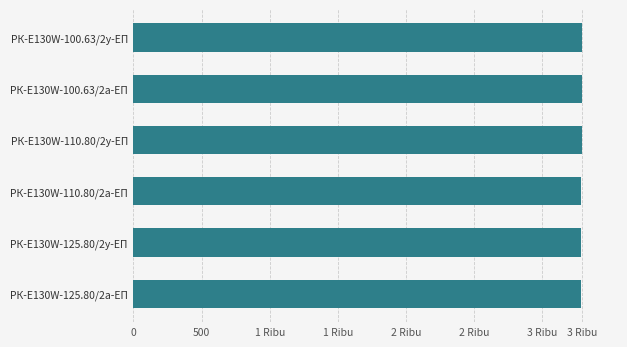

Does the chart contain any negative values?

No